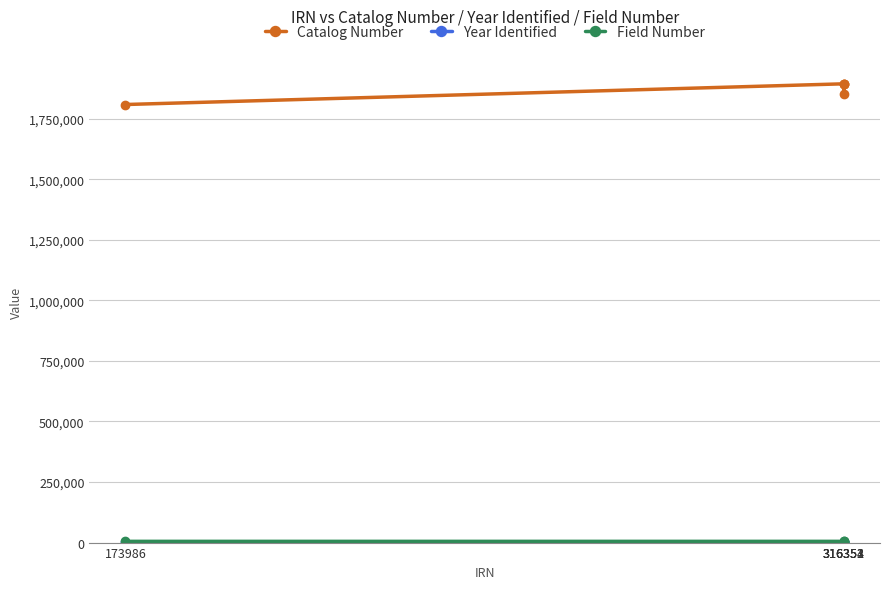

Which series has the largest total across all categories?

Catalog Number